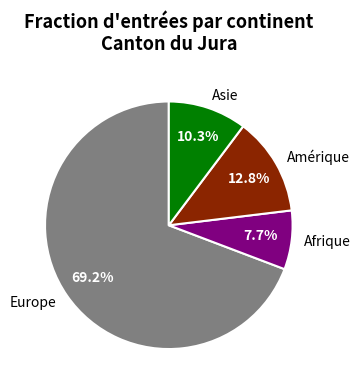

Count the number of slices in the pie.

4